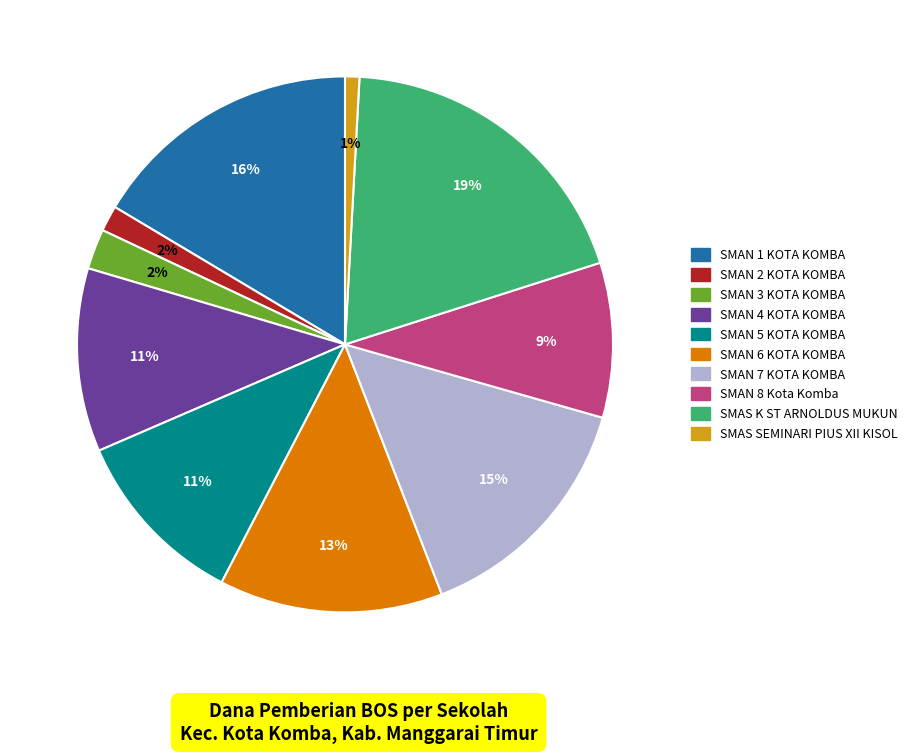

What percentage is the SMAN 8 Kota Komba slice, to the nearest percent?

9%